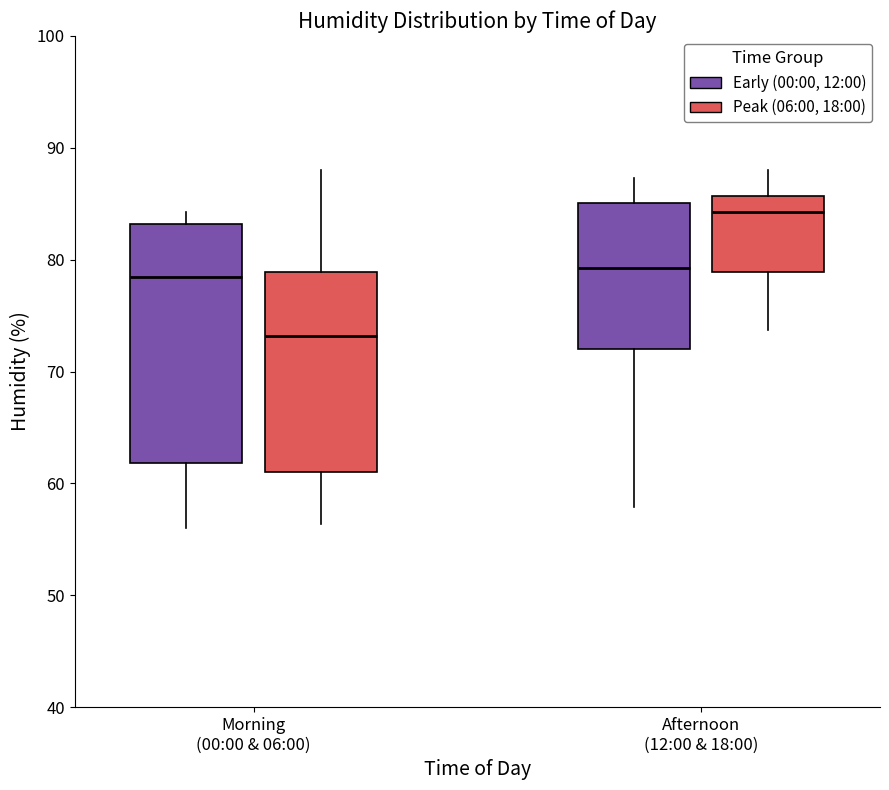

Comparing the boxes themselves (not the whiskers), which one is the tallest?

Morning (00:00 & 06:00) (Early (00:00, 12:00))